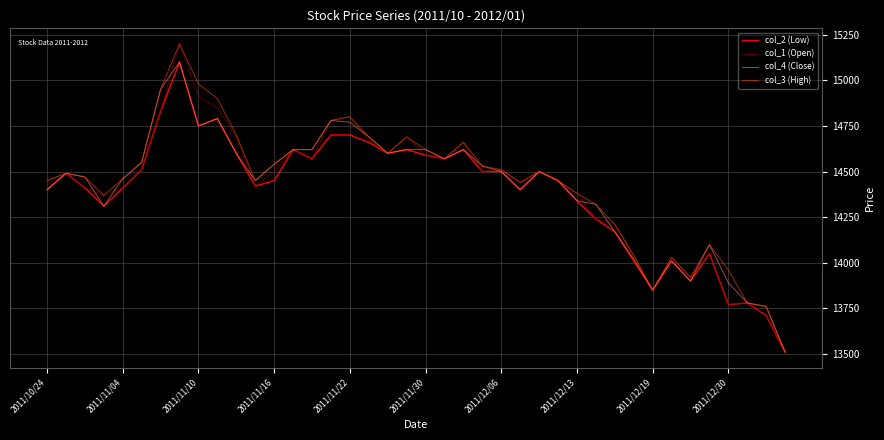

What is the greatest value displayed?

15200